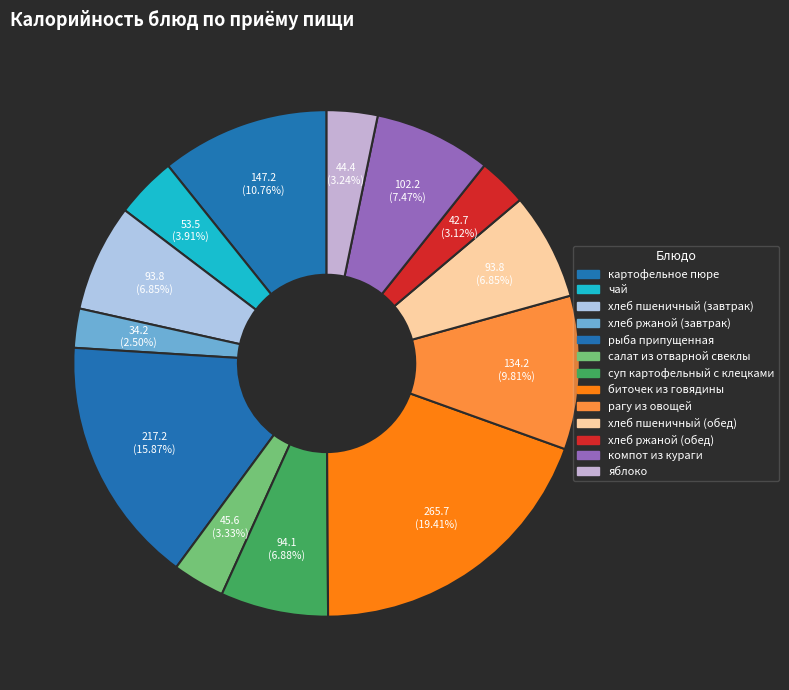

What is the change in value from картофельное пюре to суп картофельный с клецками?

-53.1